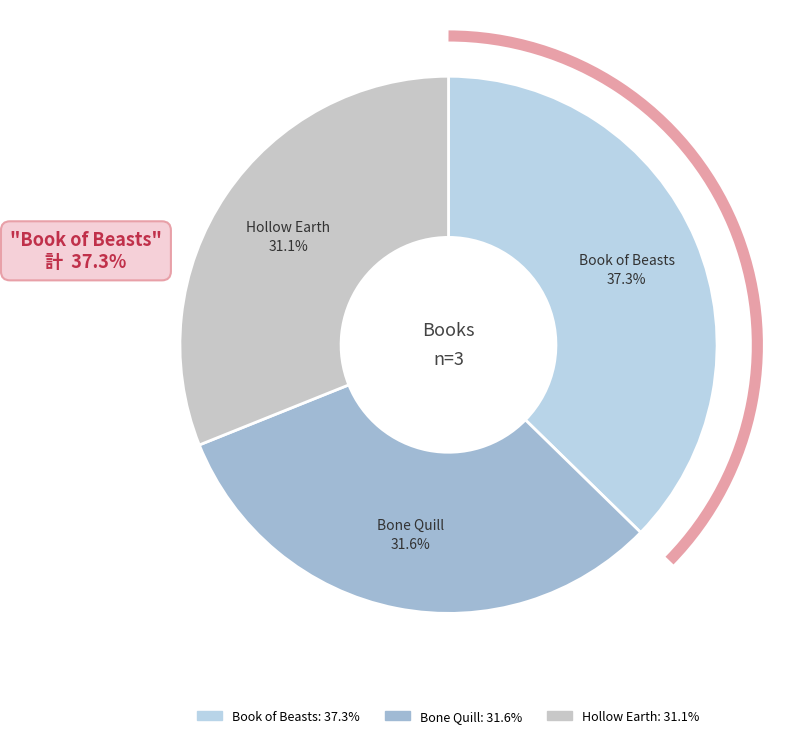

To the nearest percent, what is the average slice percentage?

33%